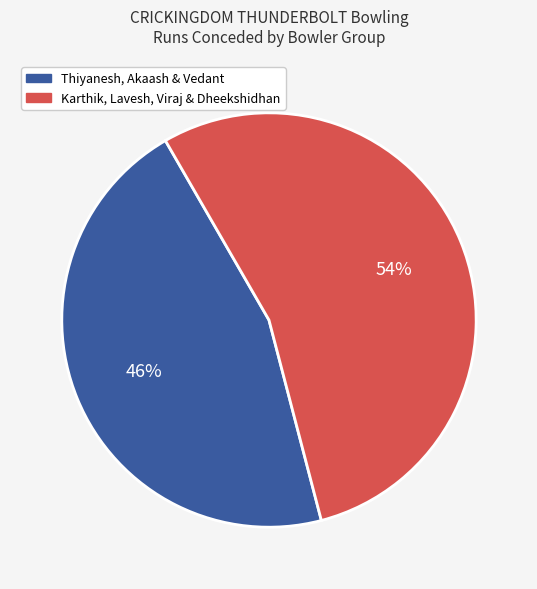

Is there a majority slice in this chart?

Yes